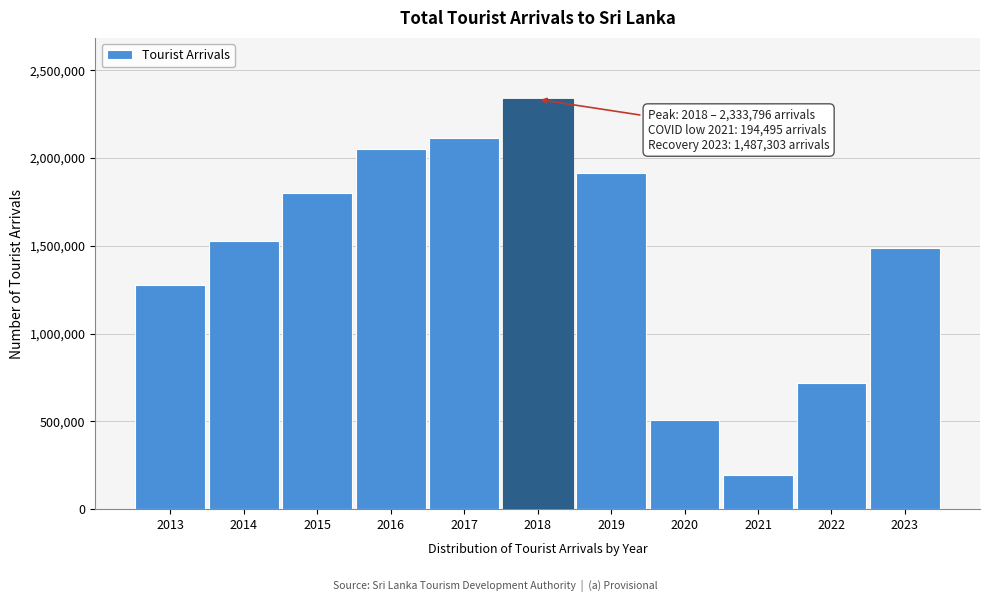

Reading right to left, what are all the values shown in this chart?

1487303	719978	194495	507704	1913702	2333796	2116407	2050832	1798380	1527153	1274593